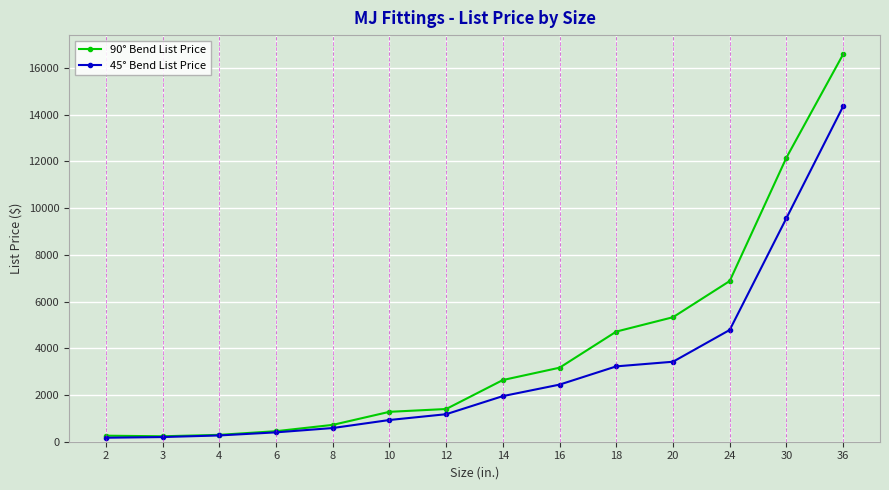

The value of 90° Bend List Price at 24 is 6879. True or false?

True